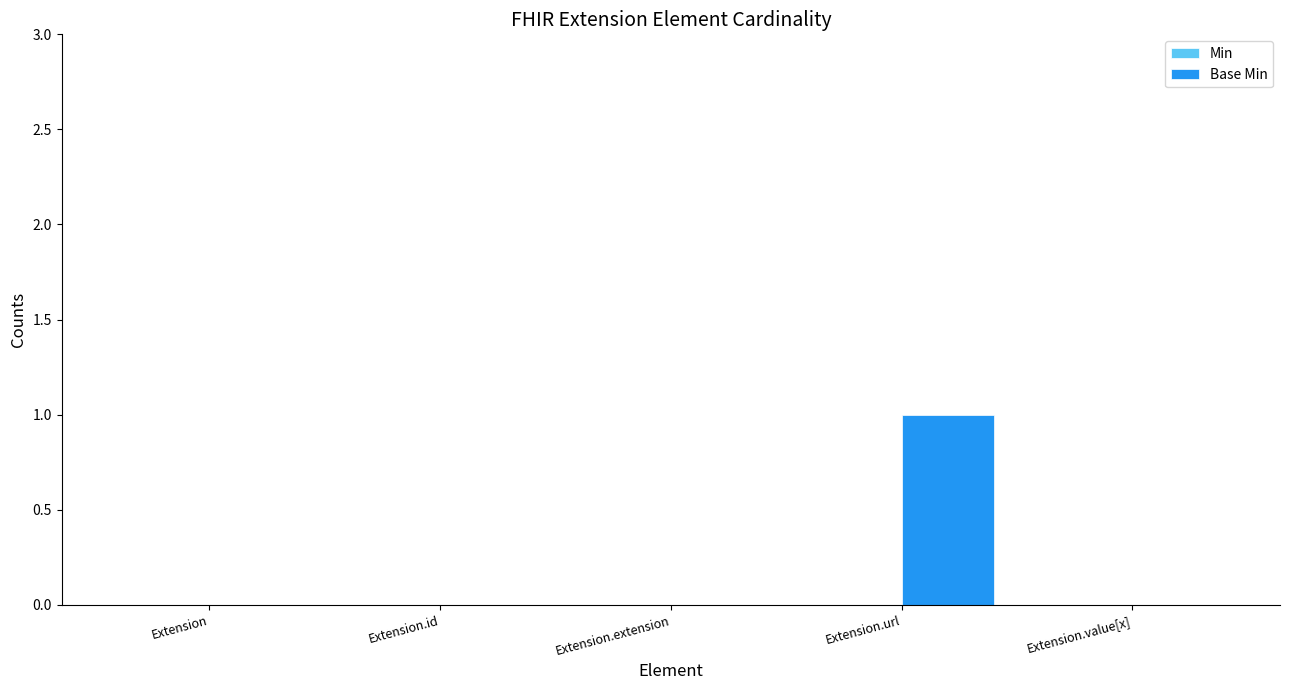

Does the chart contain stacked bars?

No